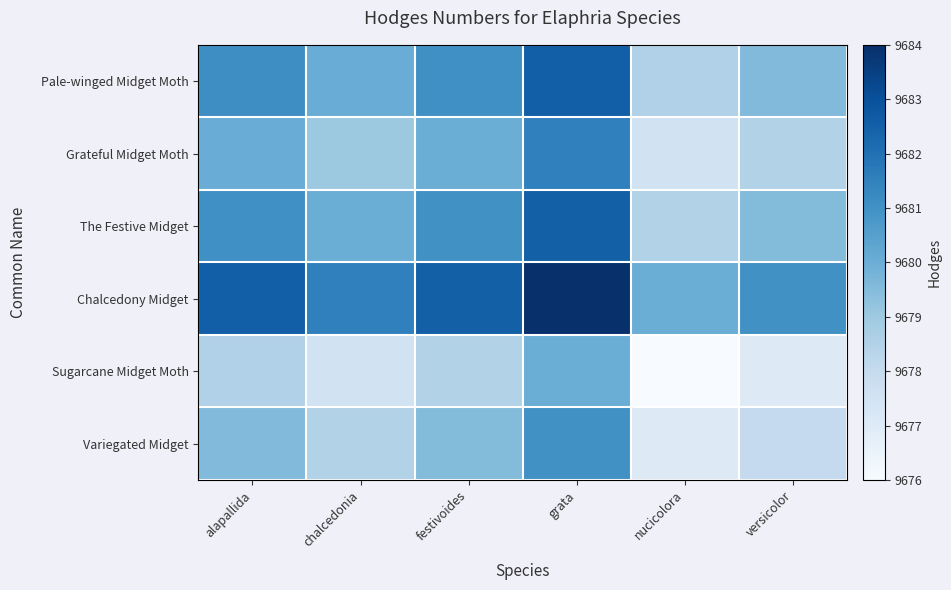

Between versicolor and alapallida, which is larger?

alapallida